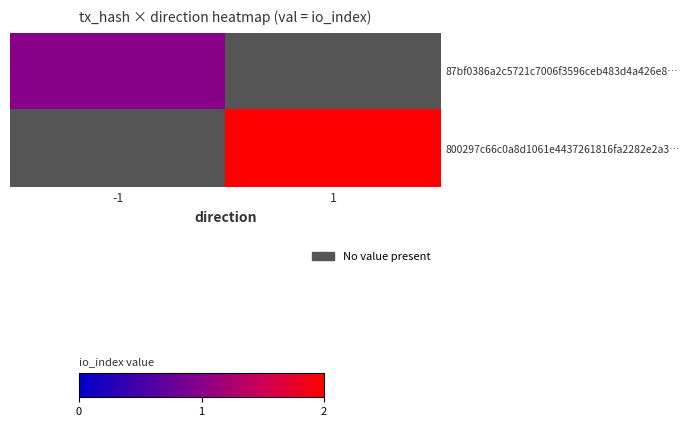

Rank the series at 1 from lowest to highest value.

87bf0386a2c5721c7006f3596ceb483d4a426e8…, 800297c66c0a8d1061e4437261816fa2282e2a3…